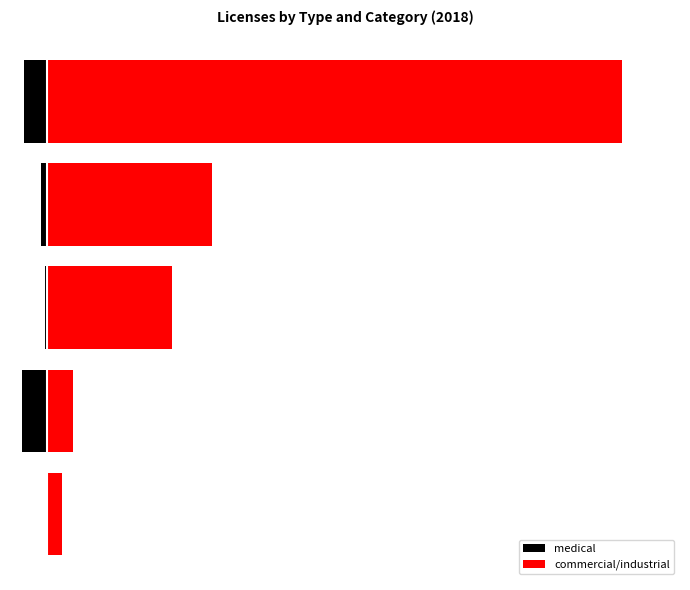

What is the value of the medical bar at the 3rd from the left?

-3